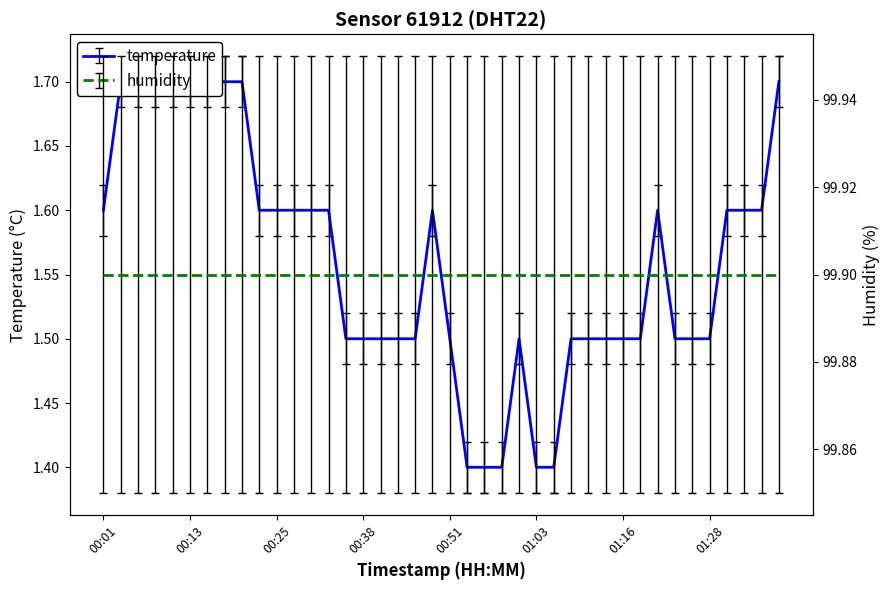

List the labels in order of value, smallest first.

00:53, 00:56, 00:58, 01:03, 01:06, 00:36, 00:38, 00:41, 00:43, 00:46, 00:51, 01:01, 01:08, 01:11, 01:13, 01:16, 01:18, 01:23, 01:26, 01:28, 00:01, 00:23, 00:25, 00:28, 00:31, 00:33, 00:48, 01:21, 01:31, 01:33, 01:36, 00:03, 00:06, 00:08, 00:11, 00:13, 00:16, 00:18, 00:21, 01:38